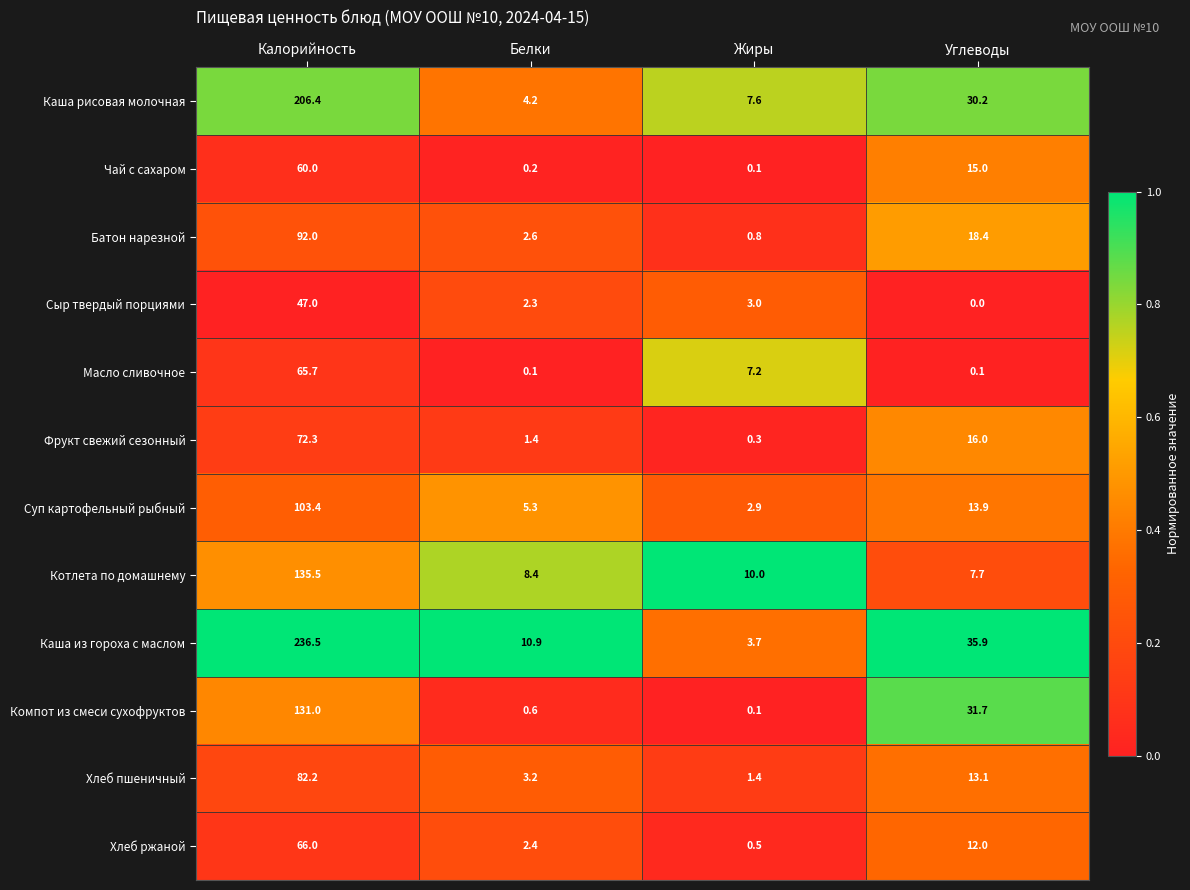

At which label does Каша рисовая молочная first exceed 30?

Калорийность